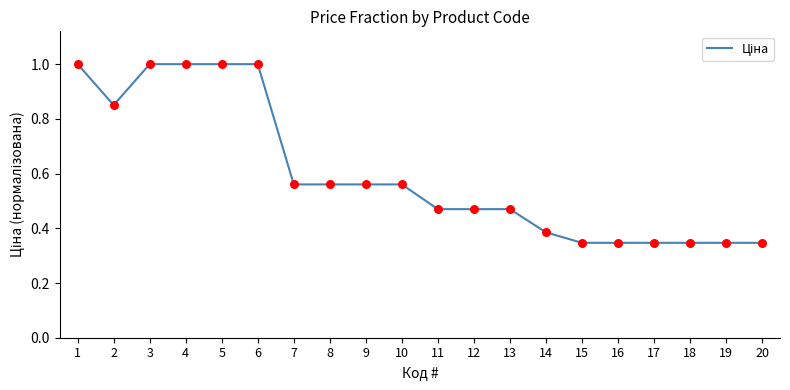

Which has a higher value, 9 or 16?

9